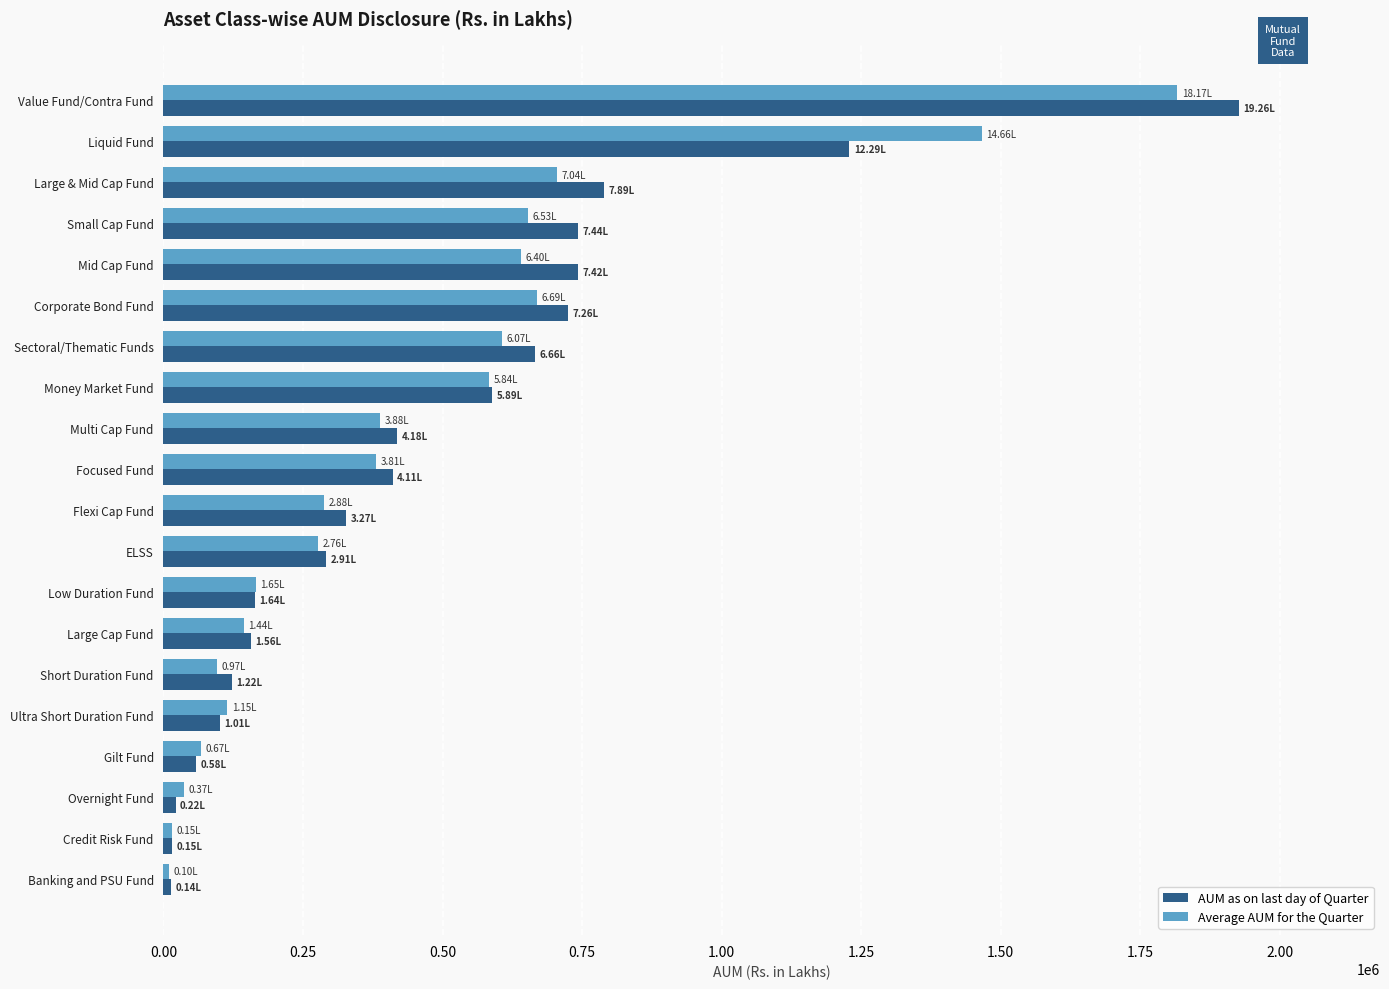

What is the difference between the second highest and second lowest values in the Average AUM for the Quarter series?

1451611.4